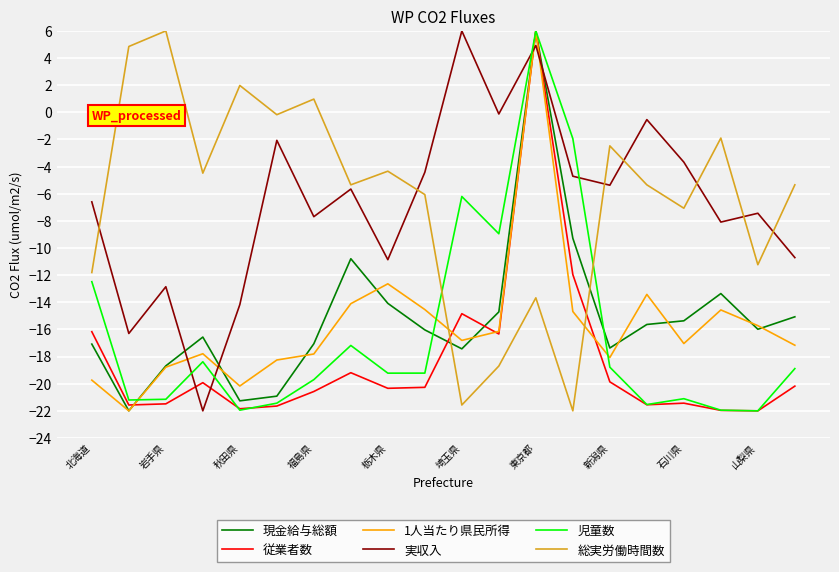

True or false: 1人当たり県民所得 has more than 0 interior local peaks.

True